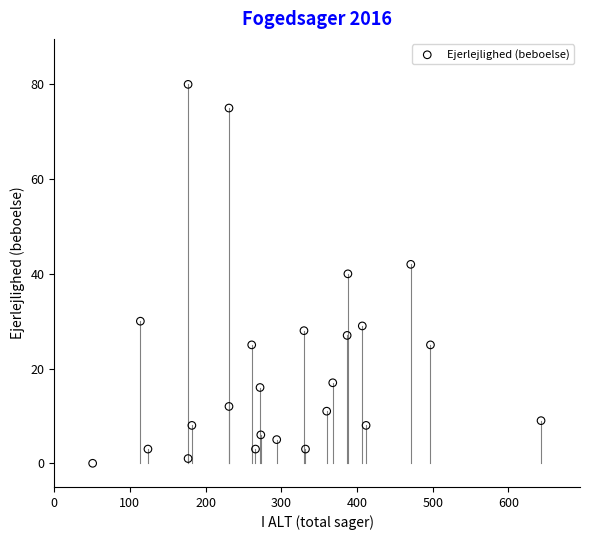

What is the range of X values (max minus min)?

592